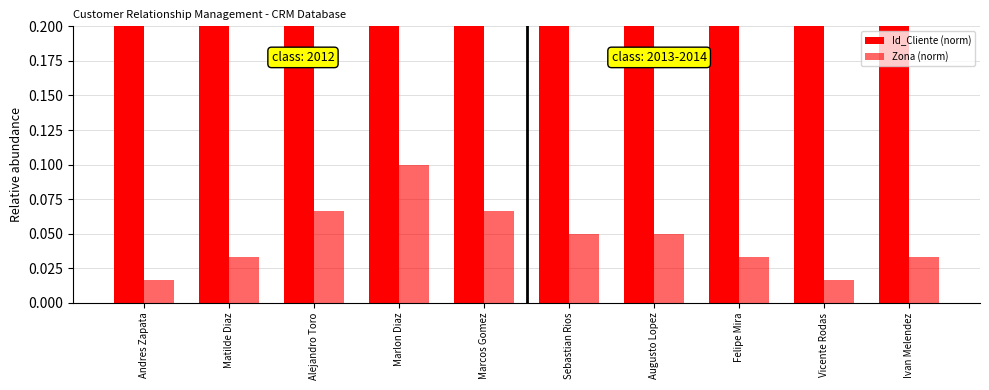

True or false: Zona (norm) has a value of 0.1 at Alejandro Toro.

False